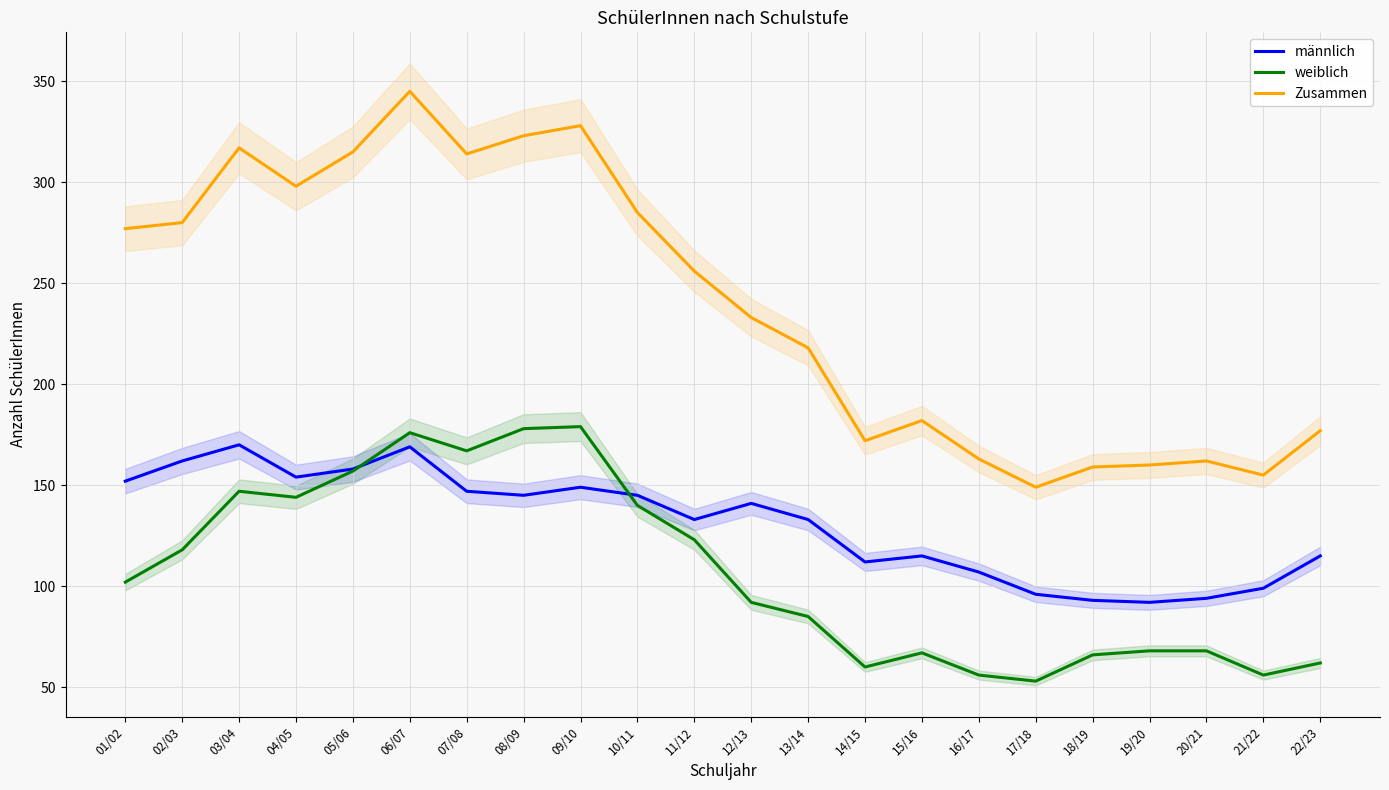

Is the value of männlich at 14/15 greater than the value of Zusammen at 15/16?

No